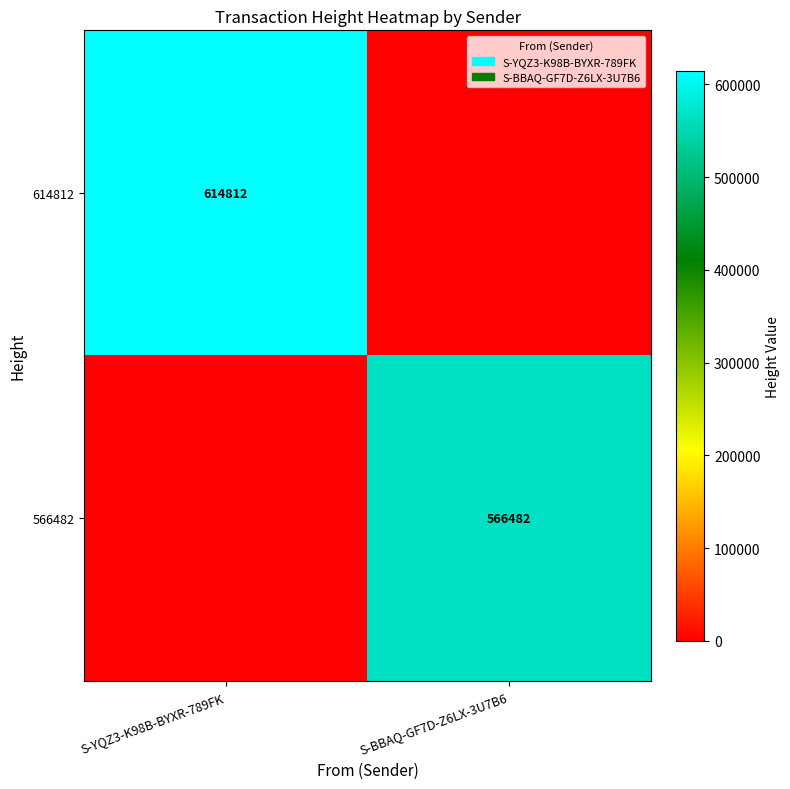

The value of 614812 at S-YQZ3-K98B-BYXR-789FK is 1083800. True or false?

False